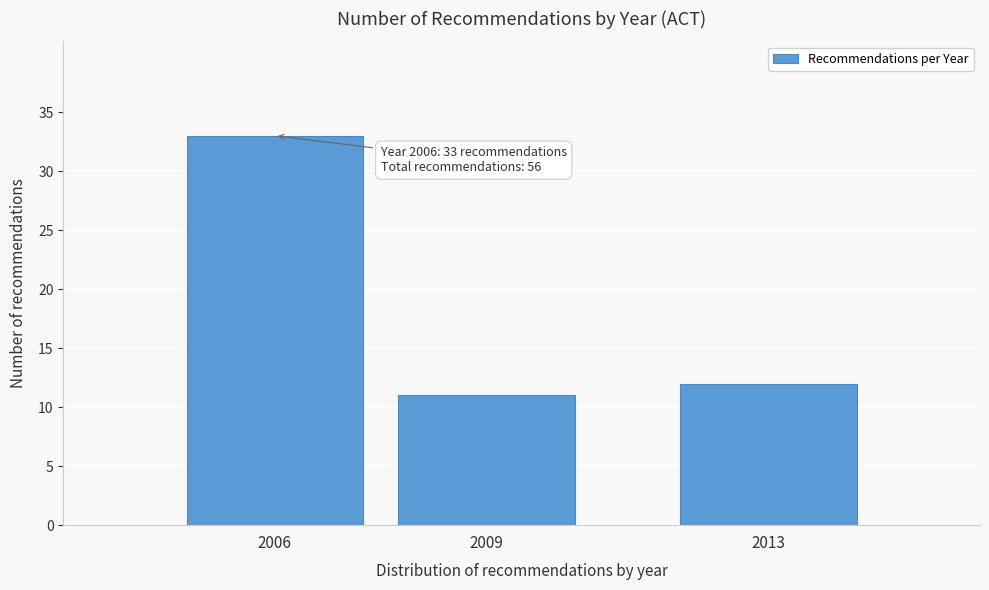

Reading left to right, extract all data points from this chart.

33	11	12